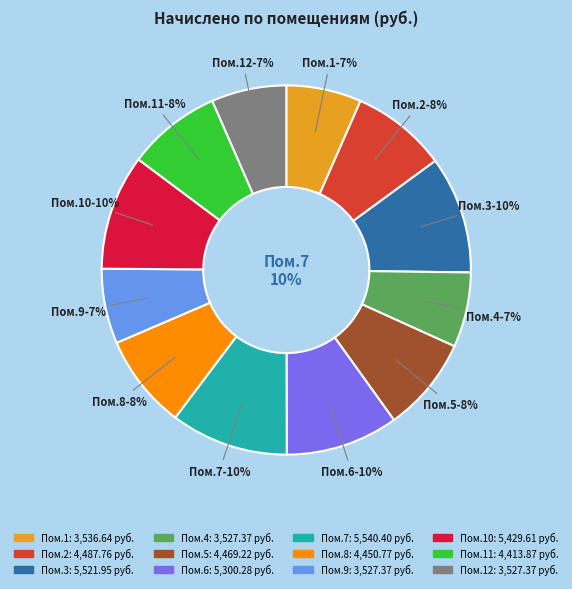

Combined, do 12 and 9 account for over 50%?

No